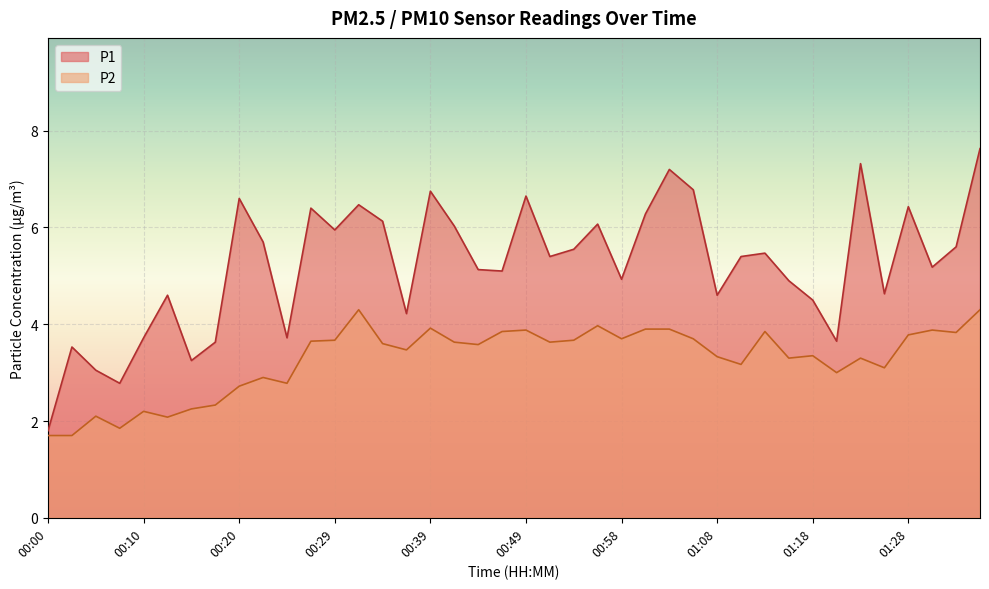

True or false: P2 and P1 intersect in this chart.

False